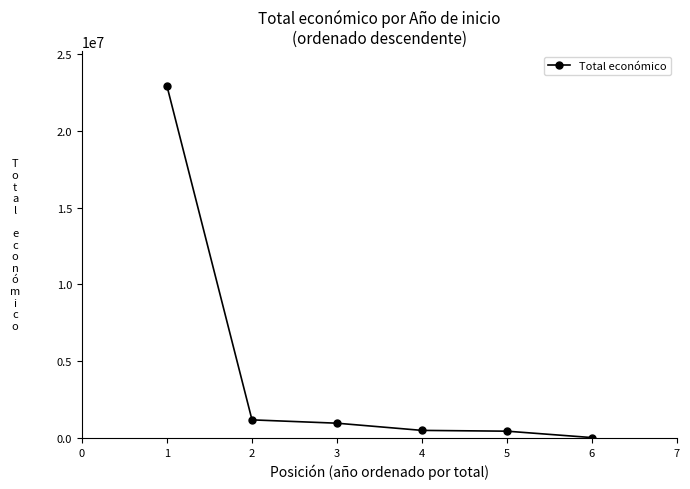

How many data points are less than 975437?

3